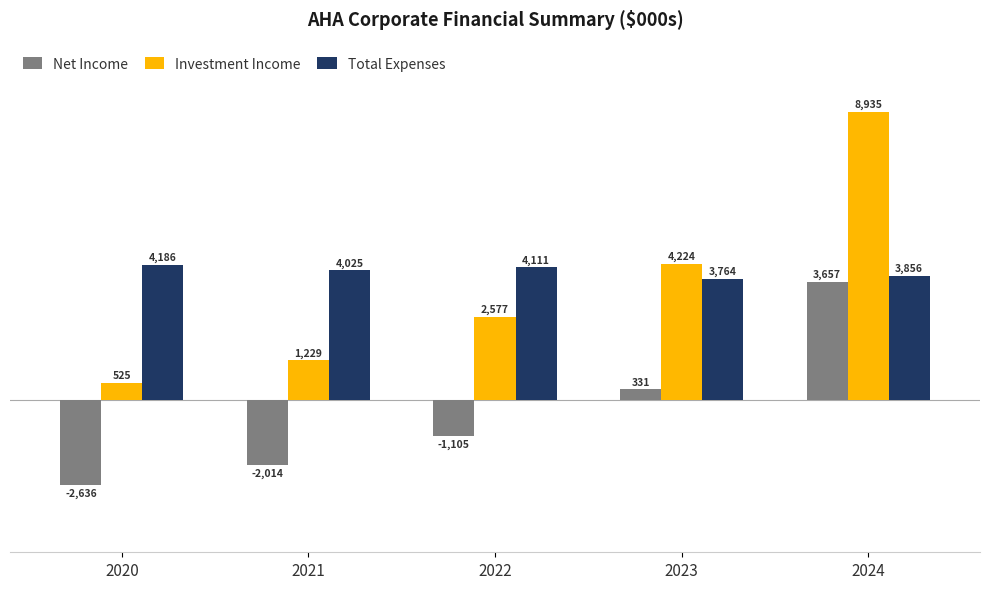

What is the difference between the maximum and minimum values in the Net Income series?

6293